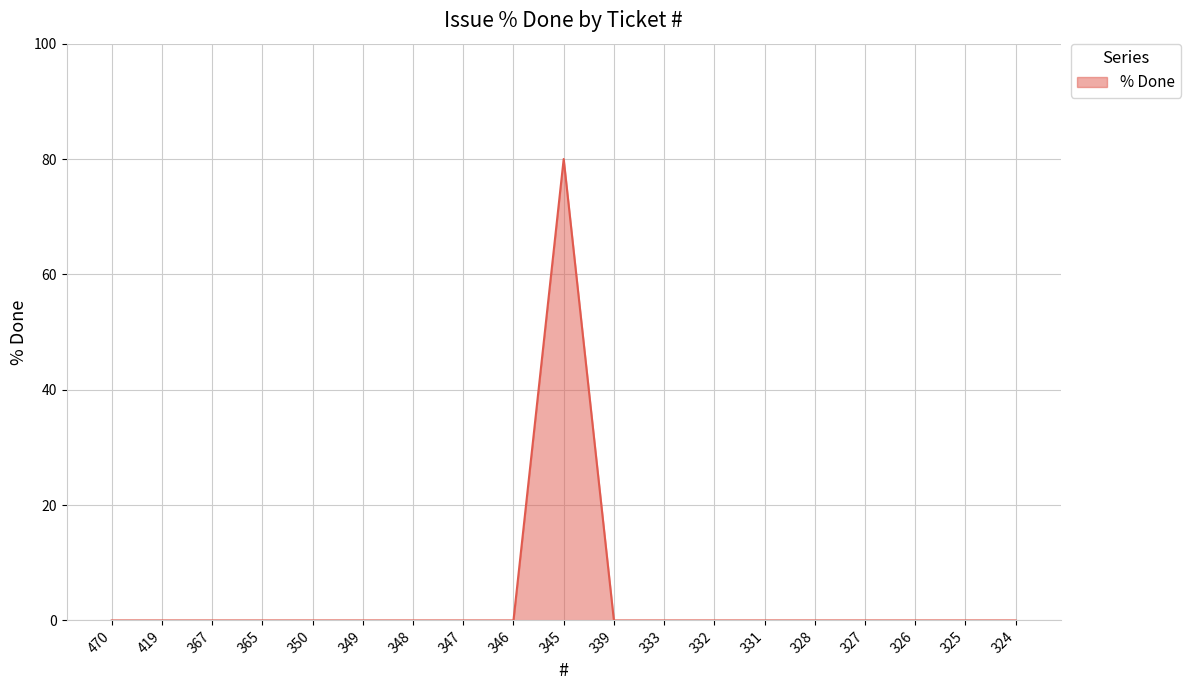

Which category has the highest value across all series?

345